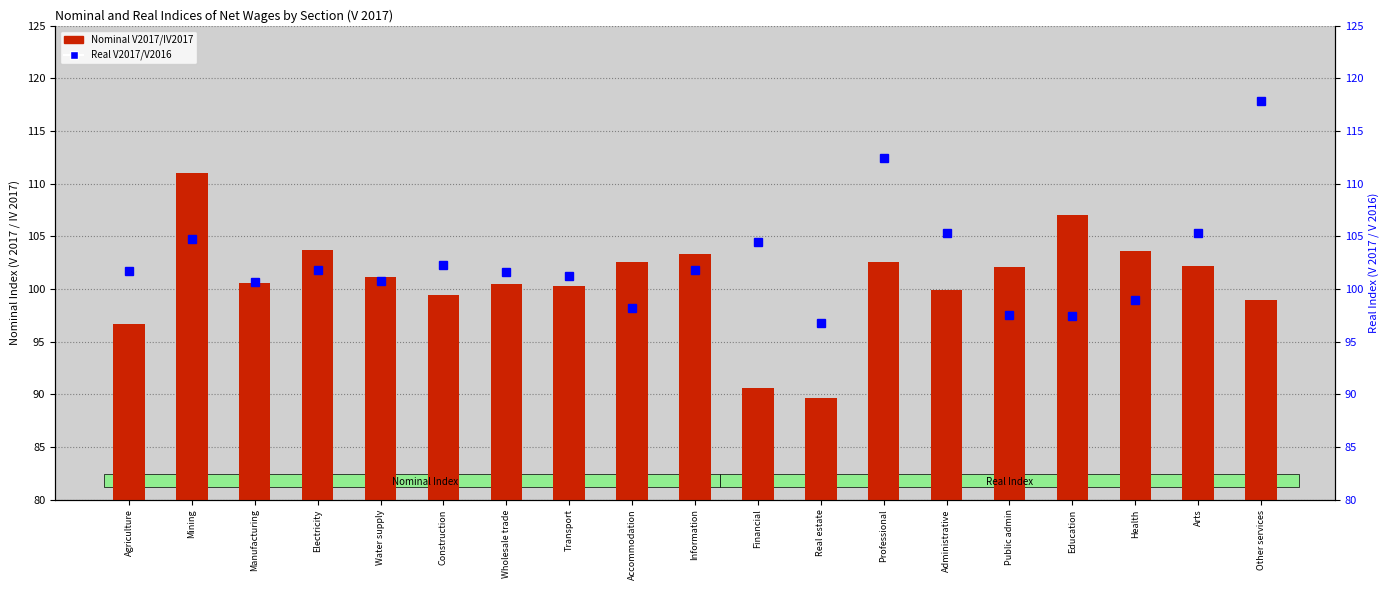

Rank the series by their average value, from lowest to highest.

Nominal V2017/IV2017, Real V2017/V2016